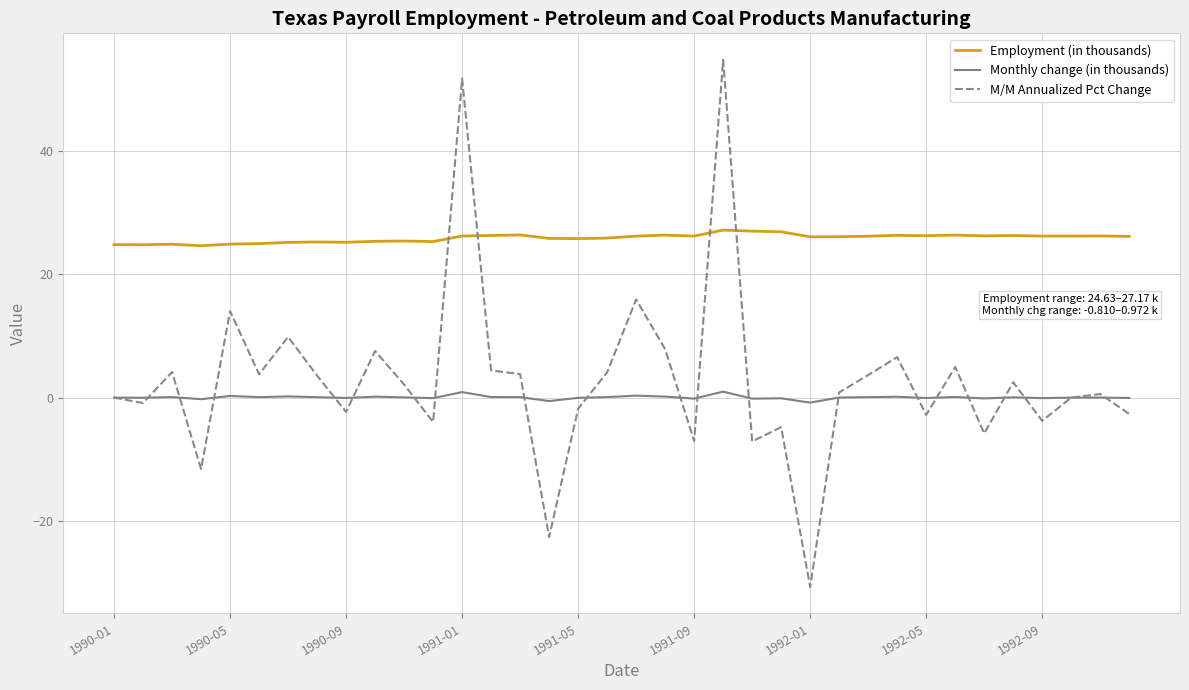

Rank the series by their maximum value, from highest to lowest.

M/M Annualized Pct Change, Employment (in thousands), Monthly change (in thousands)